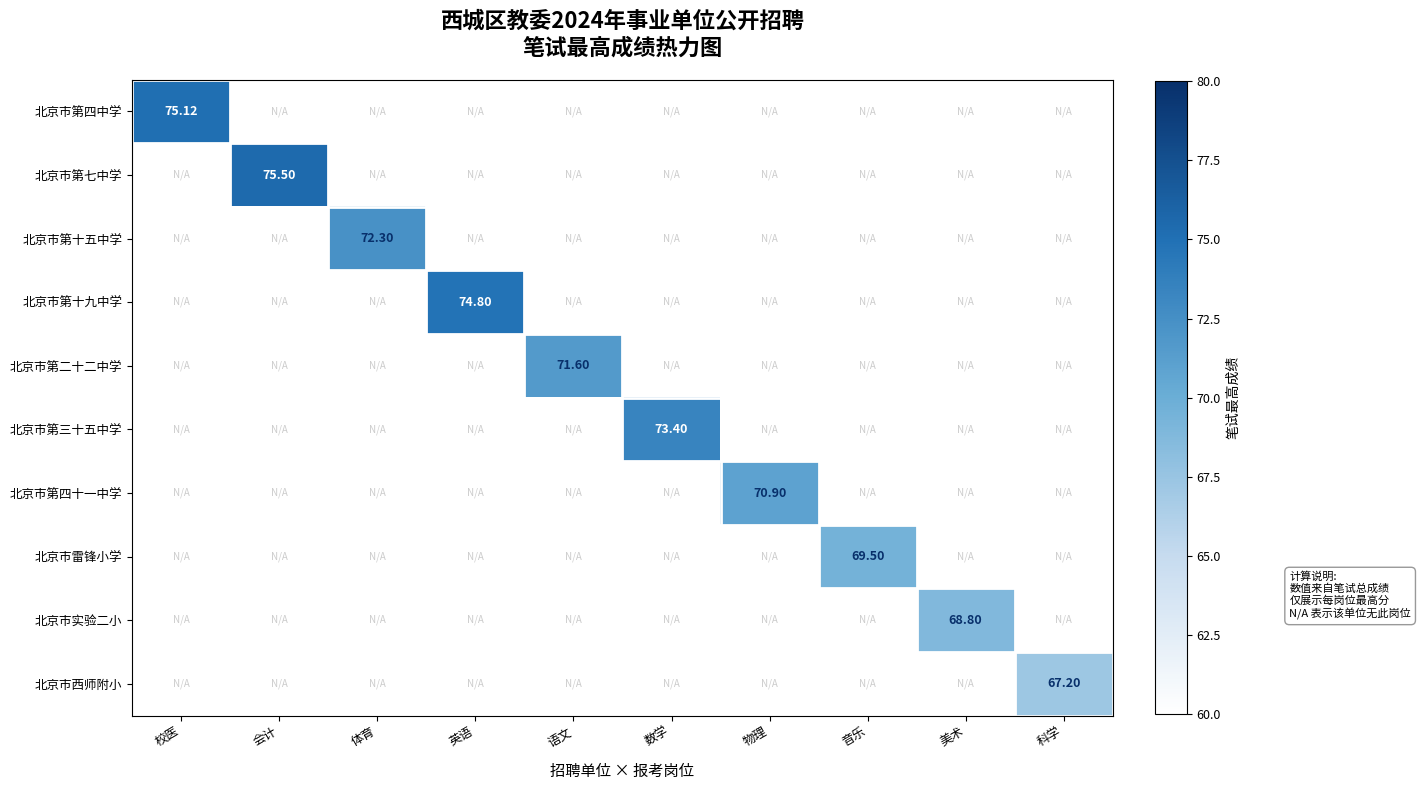

Is the value of 北京市第三十五中学 at 会计 greater than the value of 北京市西师附小 at 数学?

No